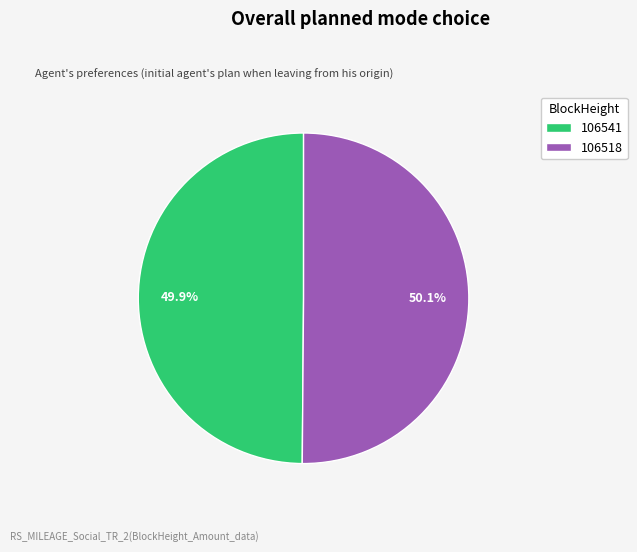

To the nearest percent, what is the average slice percentage?

50%